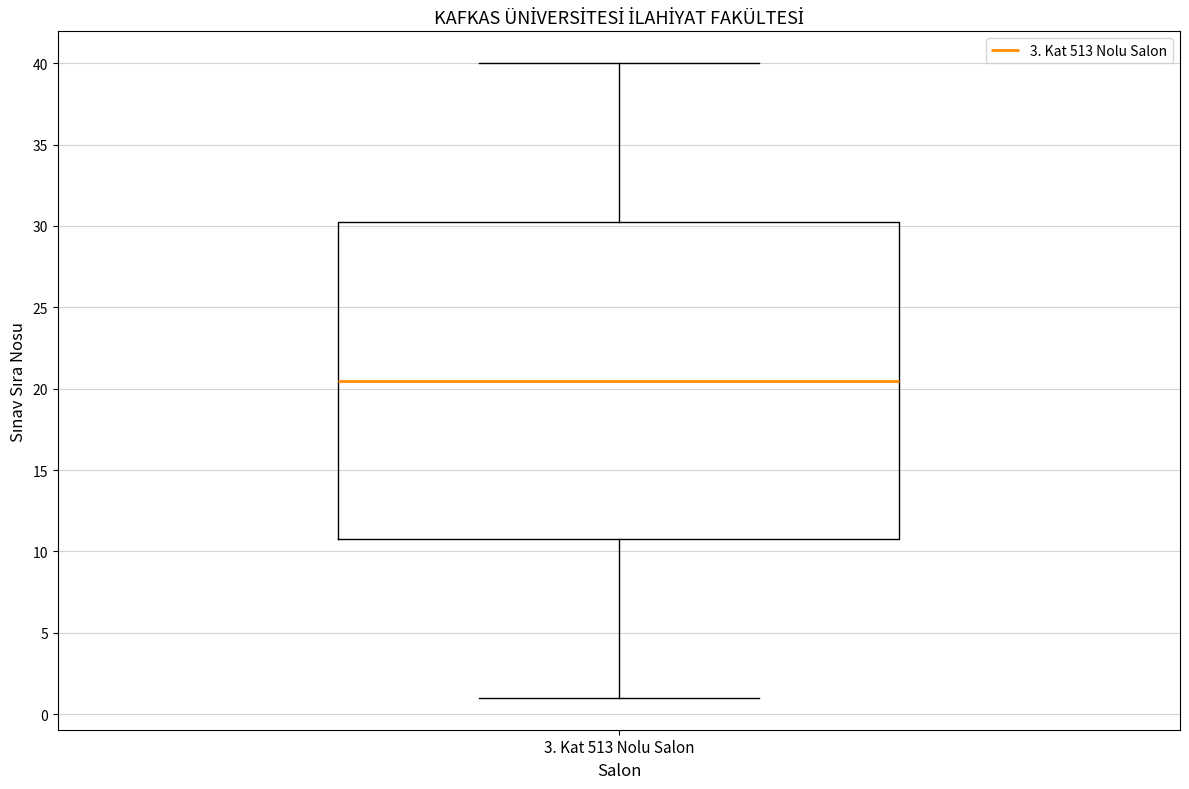

Where is the lower edge of the box for 3. Kat 513 Nolu Salon on the y-axis? The values are not printed on the chart, so give them approximately, as read against the axis.

11.0